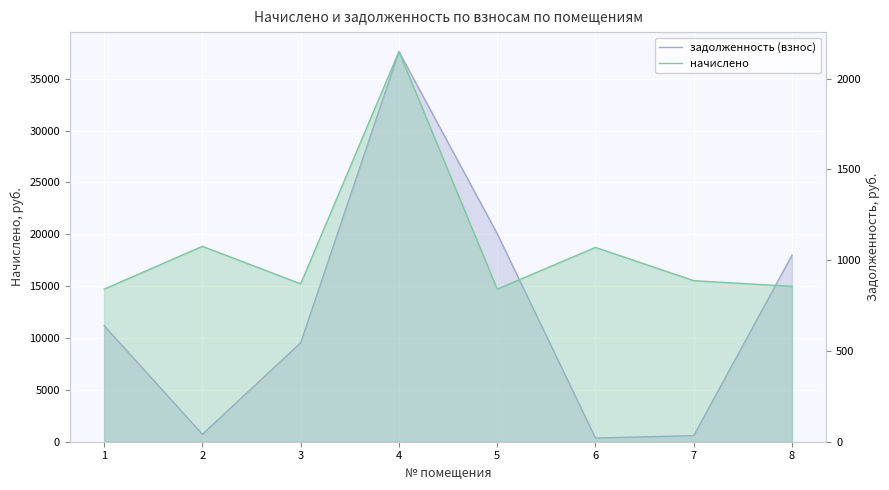

Which has a higher value, 2 or 1?

1